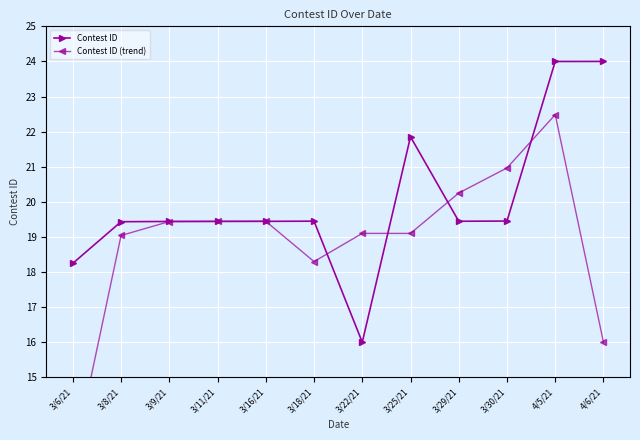

Reading left to right, what are all the values shown in this chart?

Contest ID: 3/6/21=18.2	3/8/21=19.4	3/9/21=19.4	3/11/21=19.4	3/16/21=19.4	3/18/21=19.4	3/22/21=16.0	3/25/21=21.9	3/29/21=19.4	3/30/21=19.5	4/5/21=24.0	4/6/21=24.0
Contest ID (trend): 3/6/21=12.6	3/8/21=19.0	3/9/21=19.4	3/11/21=19.4	3/16/21=19.4	3/18/21=18.3	3/22/21=19.1	3/25/21=19.1	3/29/21=20.3	3/30/21=21.0	4/5/21=22.5	4/6/21=16.0